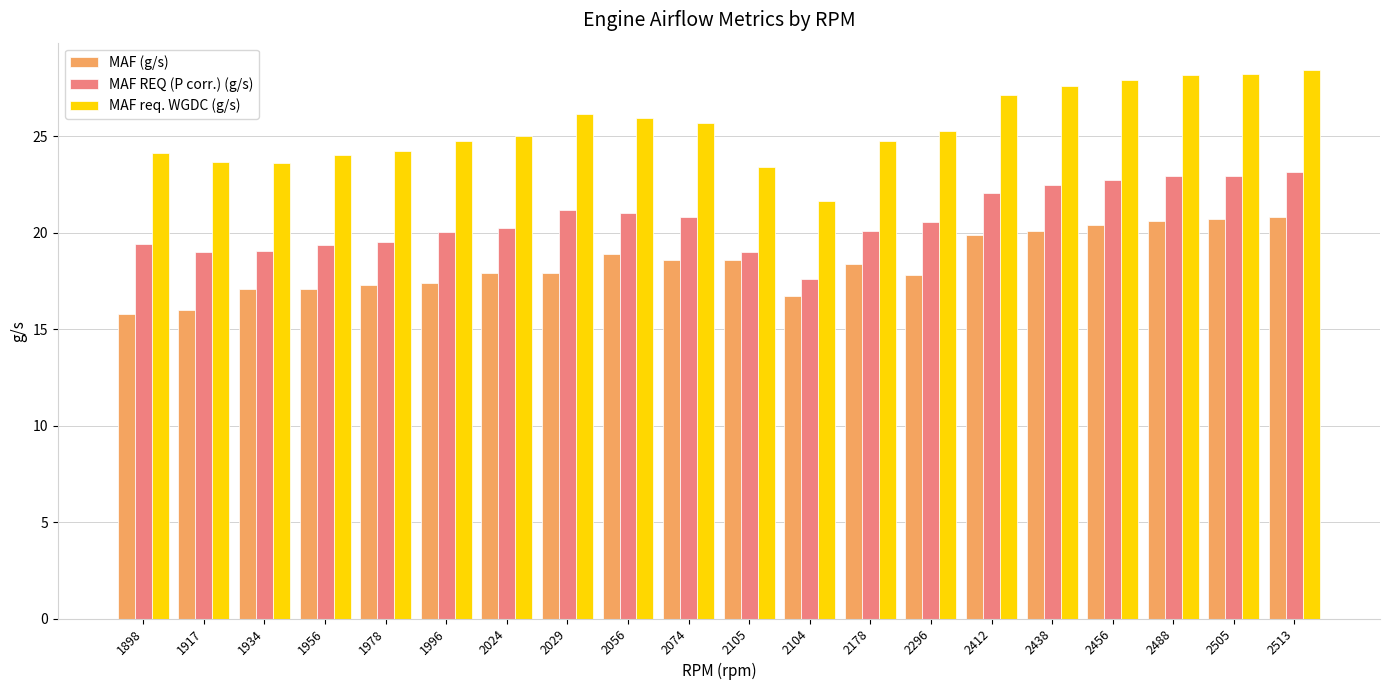

Rank the series at 2178 from lowest to highest value.

MAF (g/s), MAF REQ (P corr.) (g/s), MAF req. WGDC (g/s)